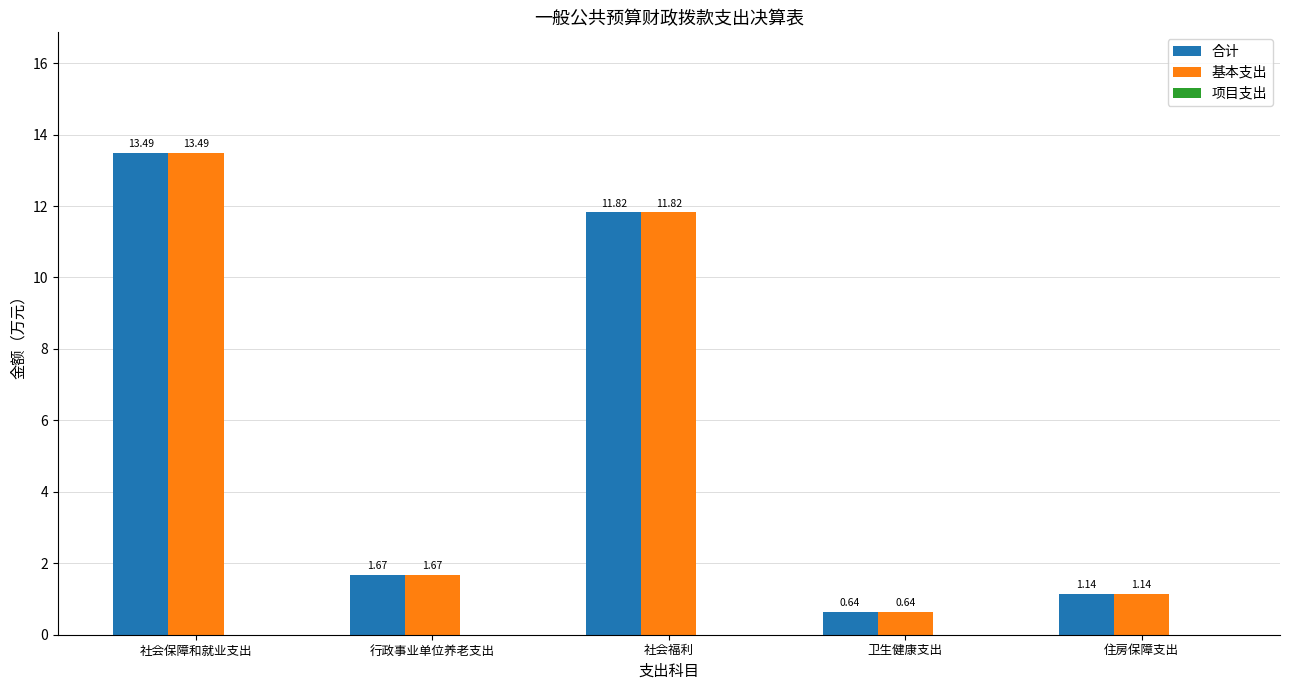

At how many categories does at least one series exceed 1?

4